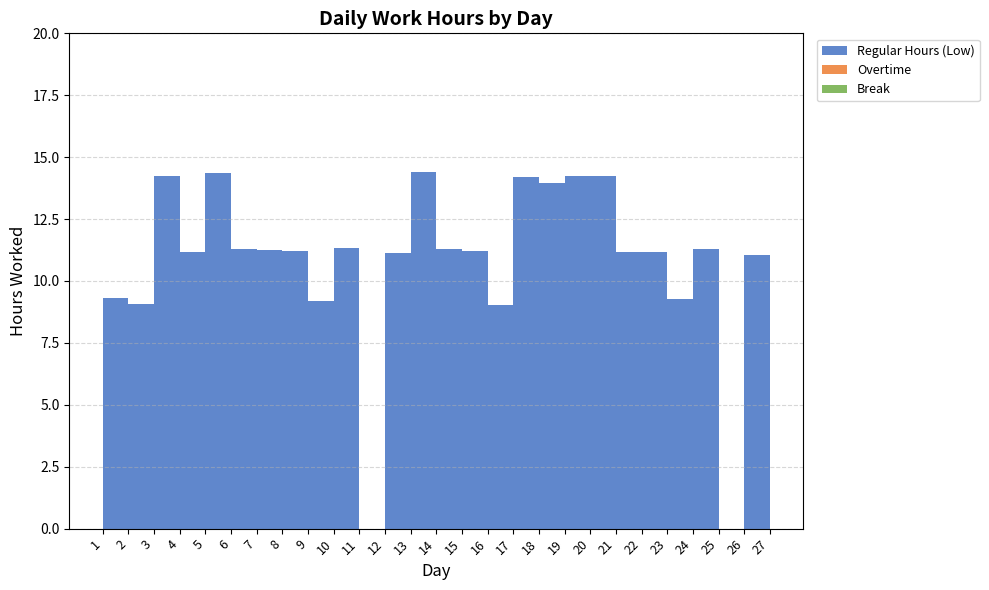

Reading left to right, list all the values displayed in this chart.

Regular Hours (Low): 9.3	9.1	14.2	11.2	14.3	11.3	11.2	11.2	9.2	11.3	0.0	11.1	14.4	11.3	11.2	9.1	14.2	14.0	14.2	14.2	11.2	11.2	9.3	11.3	0.0	11.0	11.0
Overtime: 0.0	0.0	0.0	0.0	0.0	0.0	0.0	0.0	0.0	0.0	0.0	0.0	0.0	0.0	0.0	0.0	0.0	0.0	0.0	0.0	0.0	0.0	0.0	0.0	0.0	0.0	0.0
Break: 0.0	0.0	0.0	0.0	0.0	0.0	0.0	0.0	0.0	0.0	0.0	0.0	0.0	0.0	0.0	0.0	0.0	0.0	0.0	0.0	0.0	0.0	0.0	0.0	0.0	0.0	0.0